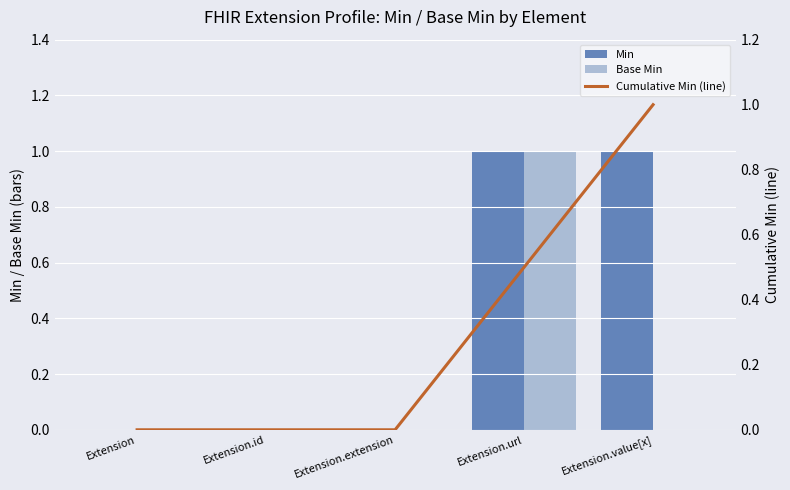

What are all the series names shown in the legend?

Min, Base Min, Cumulative Min (line)